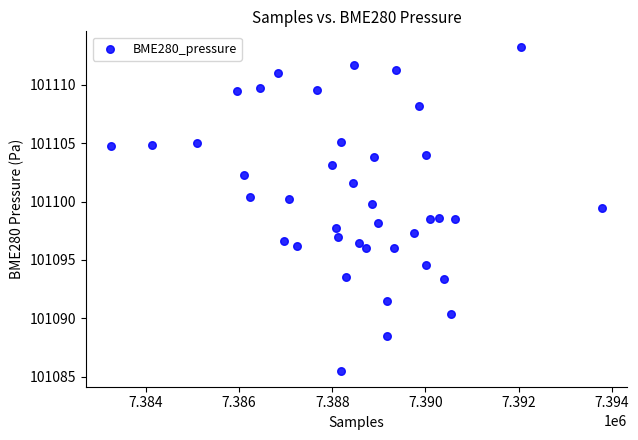

What is the range of Y values (max minus min)?

27.7